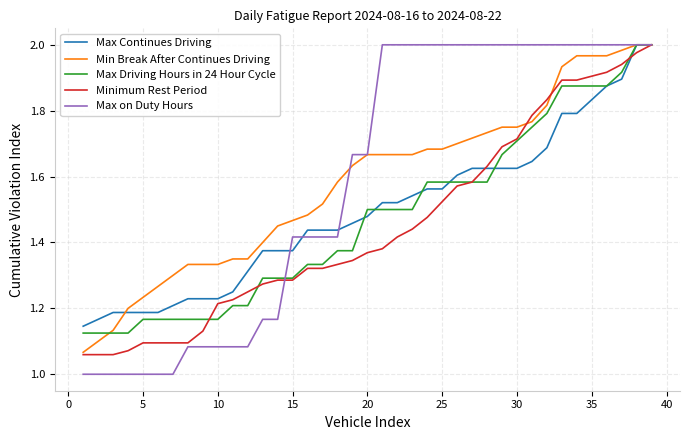

What is the smallest value displayed?

1.0